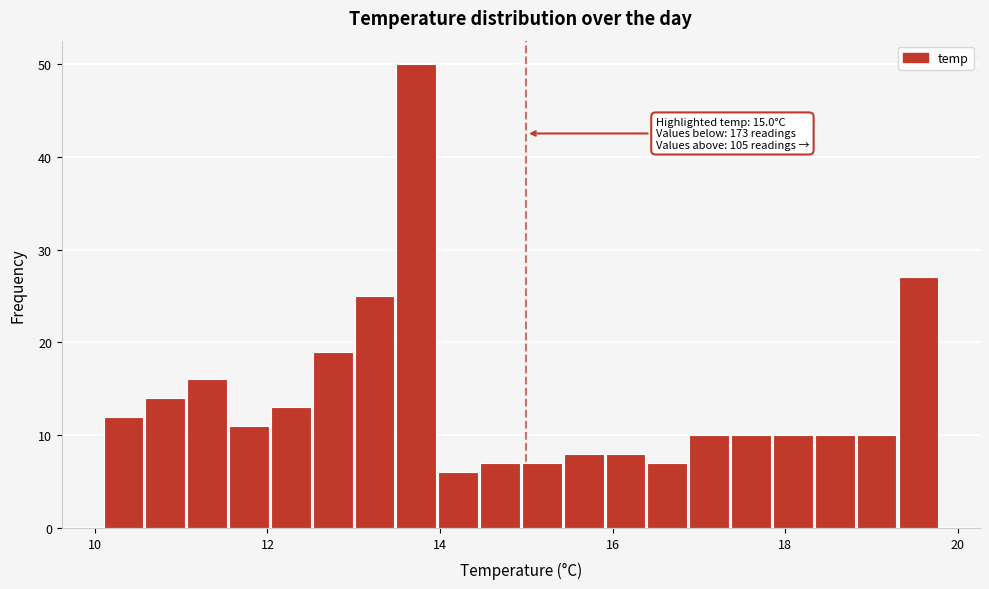

Around what value on the x-axis is the tallest bar? Give the approximate position of its centre, as read against the axis.

13.8